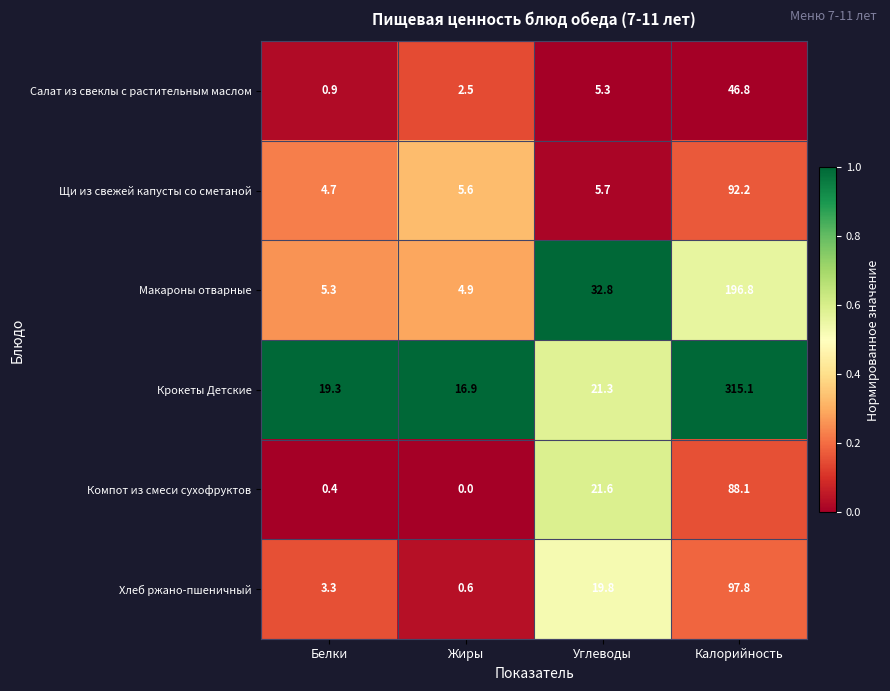

What is the total value across all series at Углеводы?

106.5